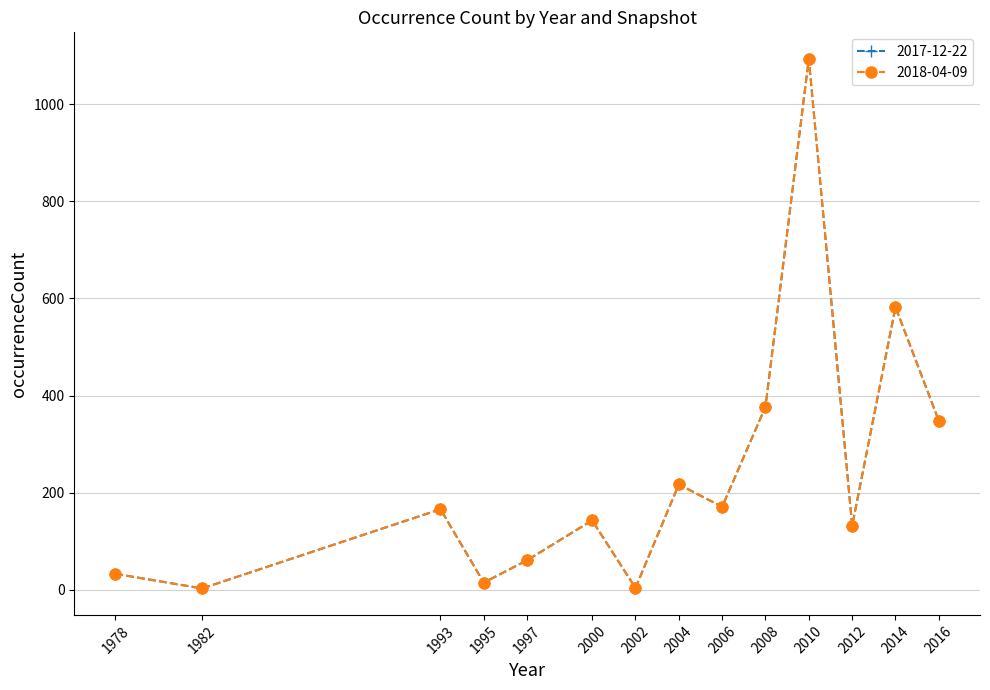

Is this an area chart (filled region under the line)?

No